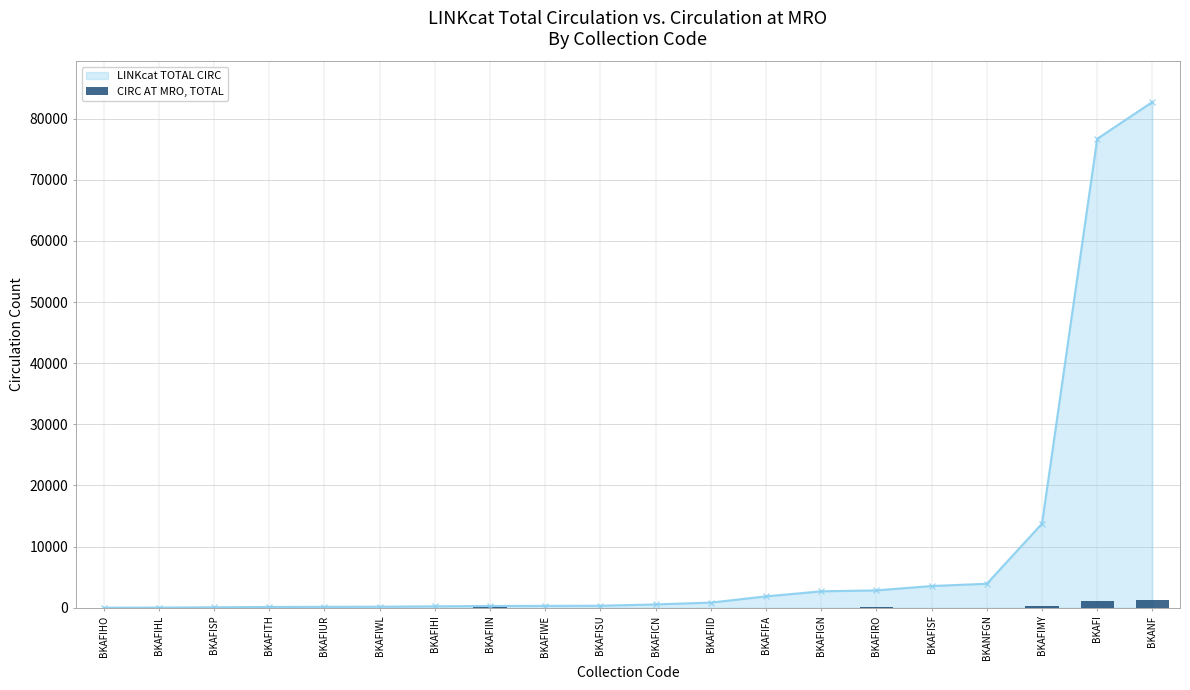

The value of LINKcat TOTAL CIRC at BKAFISF is 3565. True or false?

True